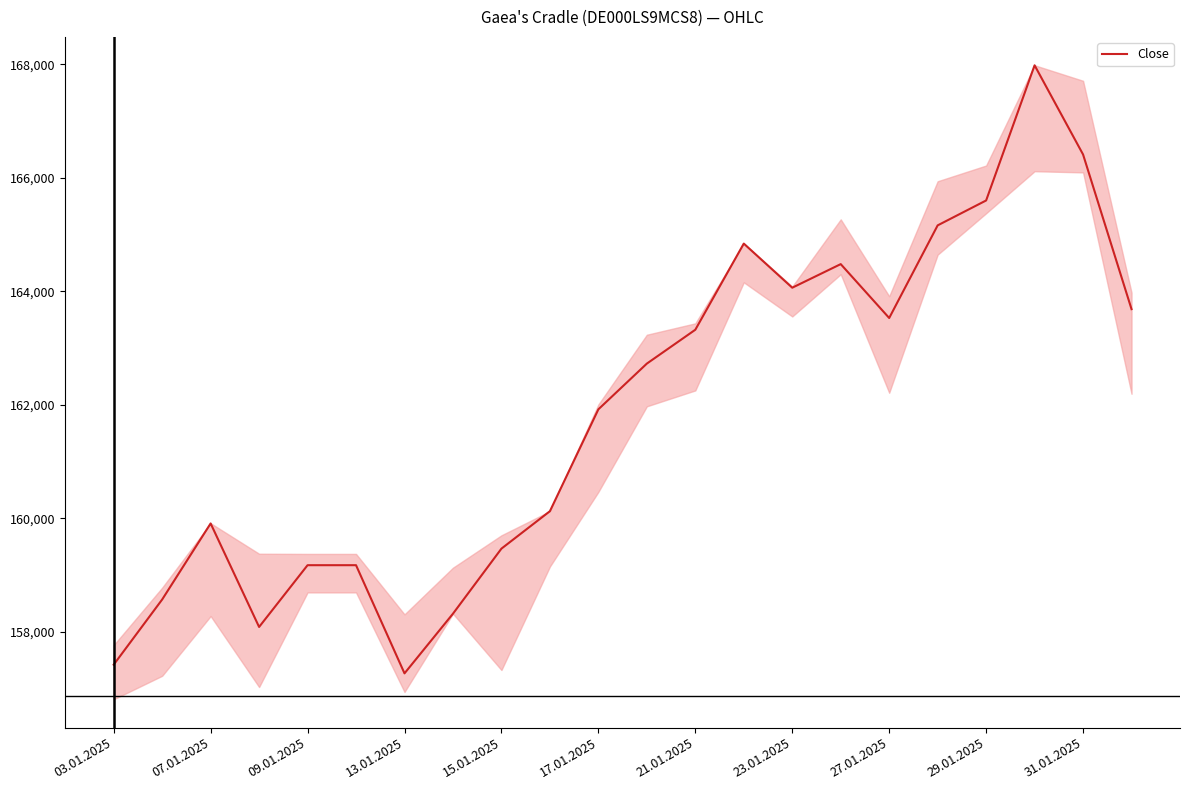

What is the highest value of the Close series?

167984